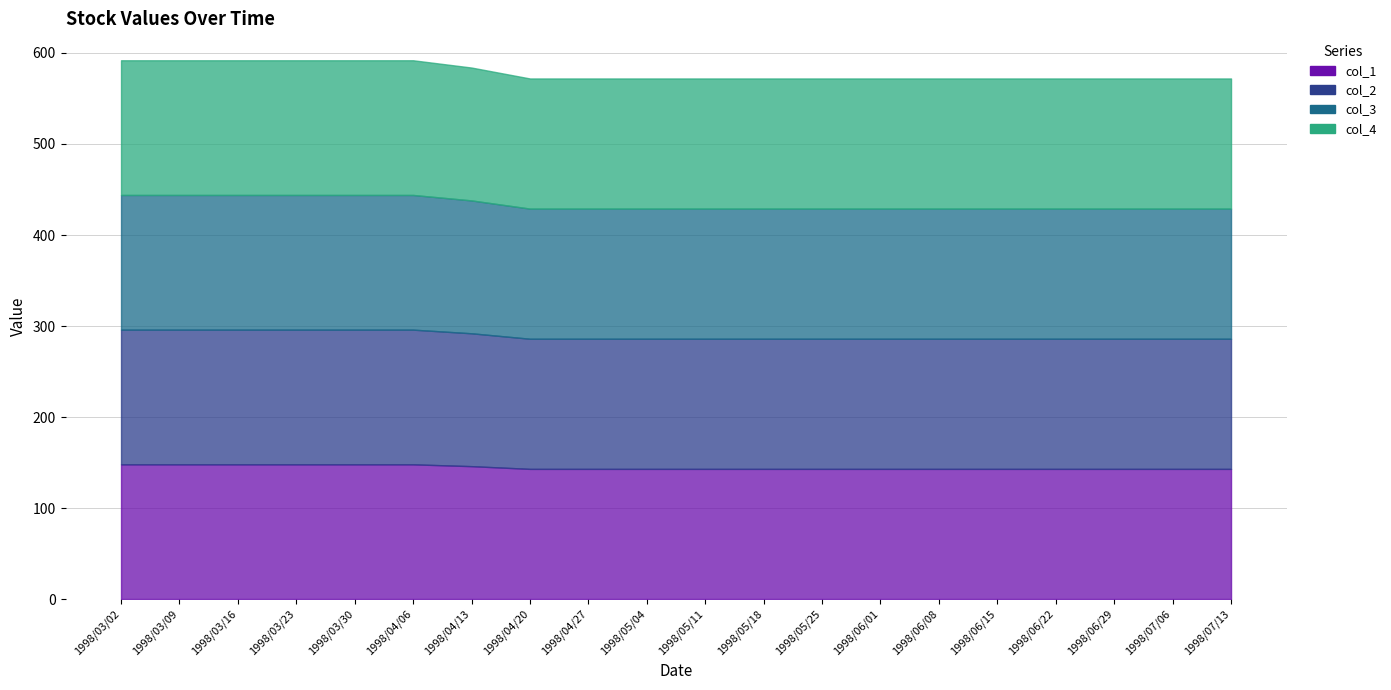

Does the chart display data point markers on the line(s)?

No